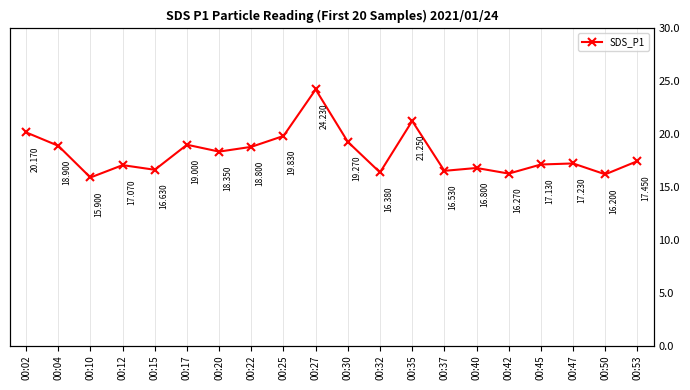

List the labels in order of value, largest first.

00:27, 00:35, 00:02, 00:25, 00:30, 00:17, 00:04, 00:22, 00:20, 00:53, 00:47, 00:45, 00:12, 00:40, 00:15, 00:37, 00:32, 00:42, 00:50, 00:10